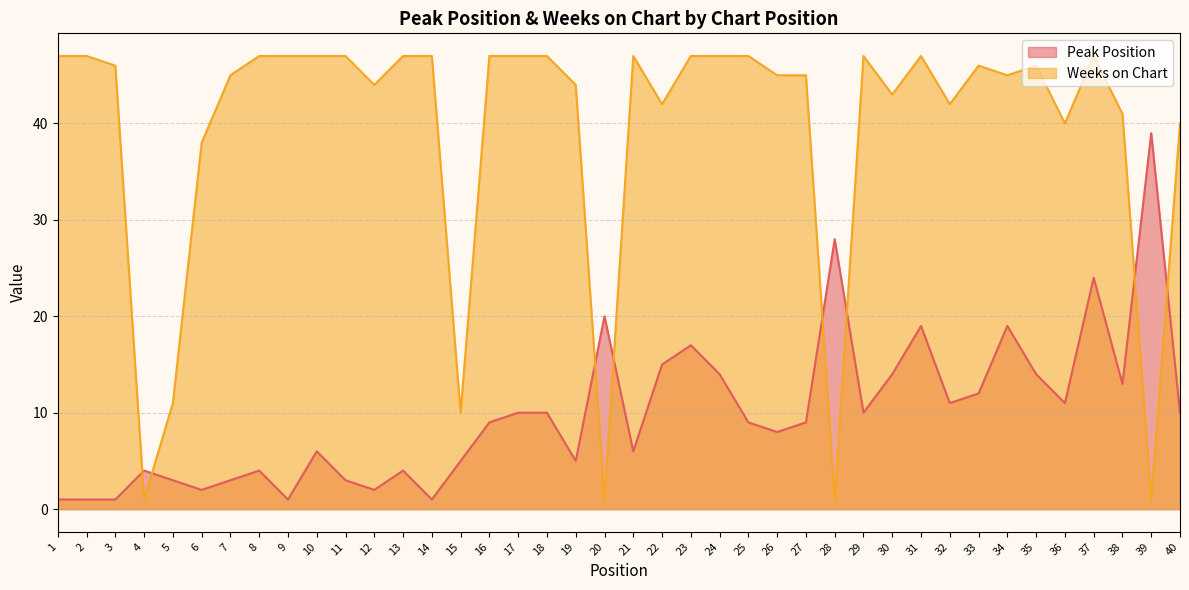

Between 5 and 7, which series saw the biggest shift?

Weeks on Chart